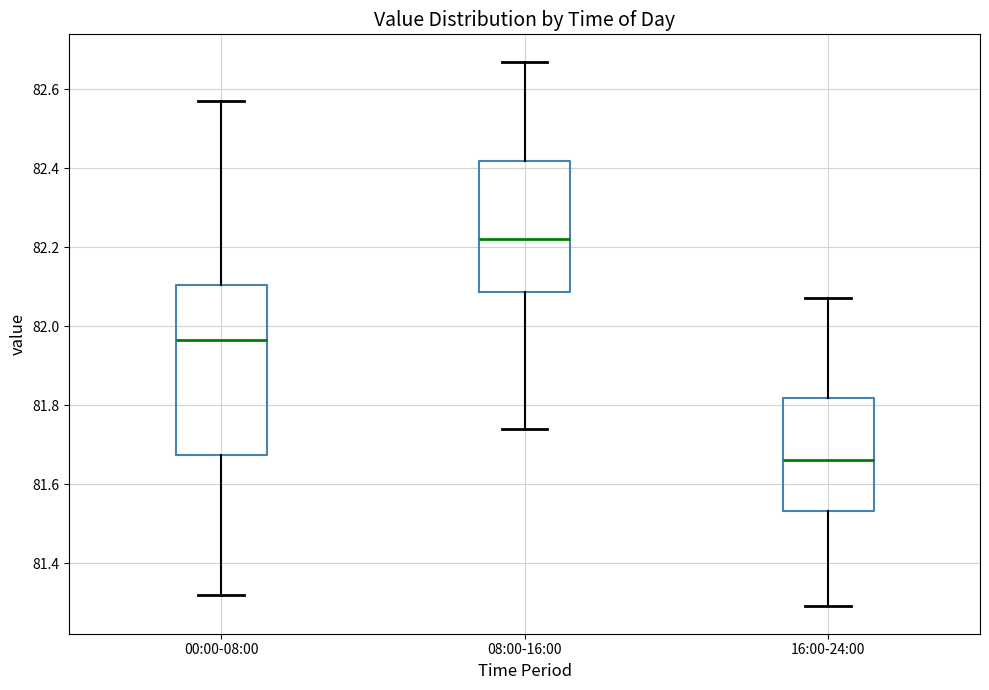

Reading left to right, transcribe this box plot: for each box, give where its median line is, the range the box spans, and where its two whiskers end, as read against the y-axis. The values are not printed on the chart, so give them approximately, as read against the axis.

00:00-08:00: median 81.96, box 81.68 to 82.10, whiskers 81.32 to 82.58
08:00-16:00: median 82.22, box 82.08 to 82.42, whiskers 81.74 to 82.68
16:00-24:00: median 81.66, box 81.54 to 81.82, whiskers 81.30 to 82.08